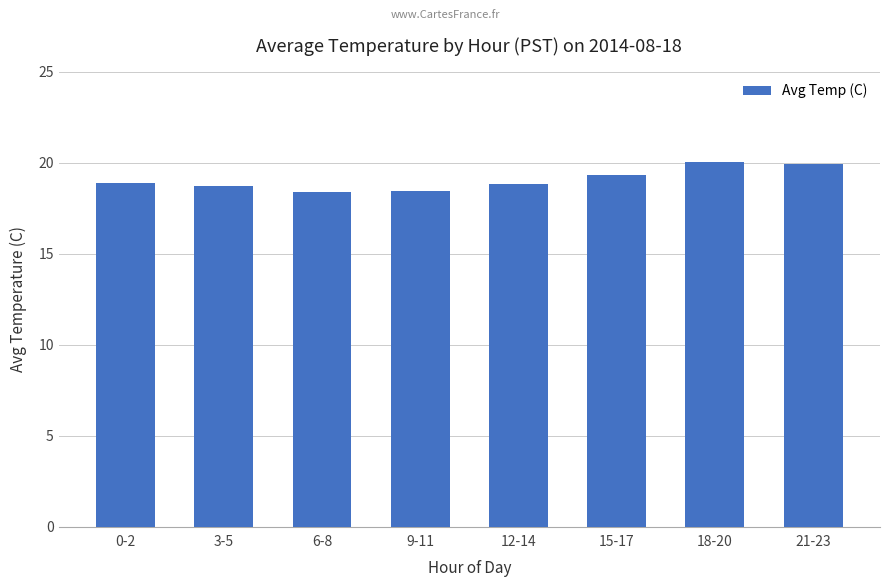

What is the sum of all values?

152.5